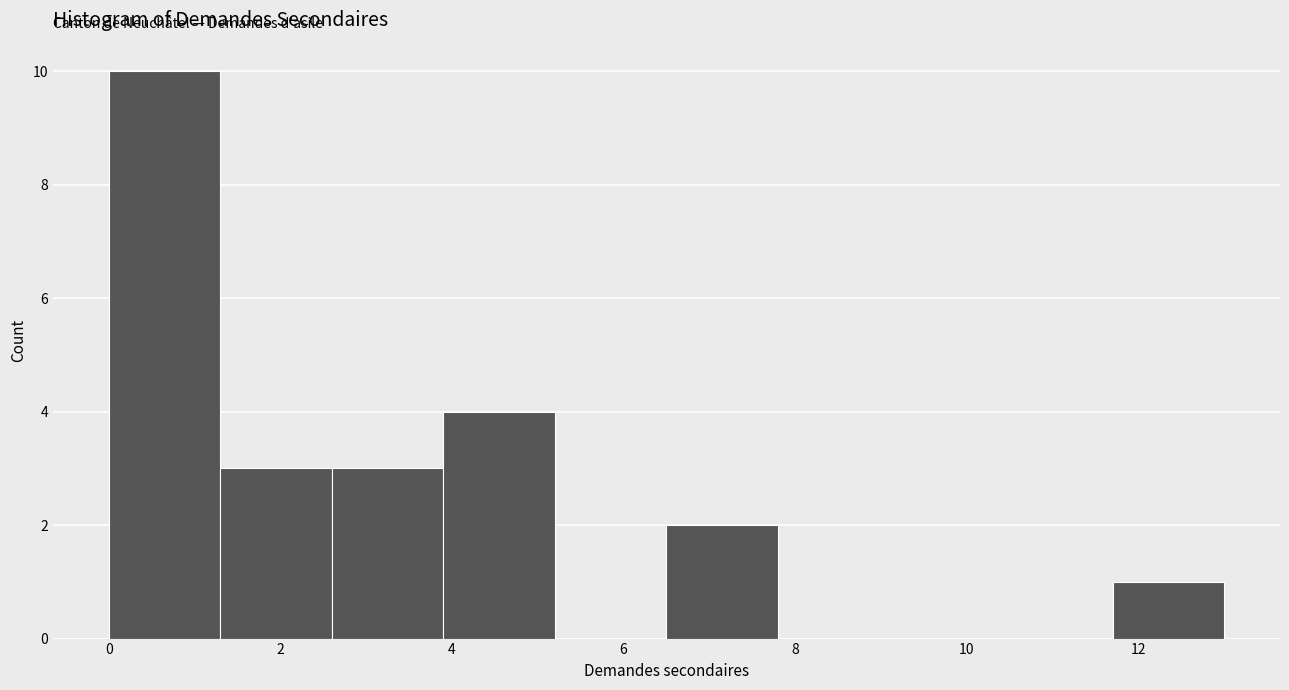

Over which range of the x-axis is the bar tallest?

0.0 to 1.3